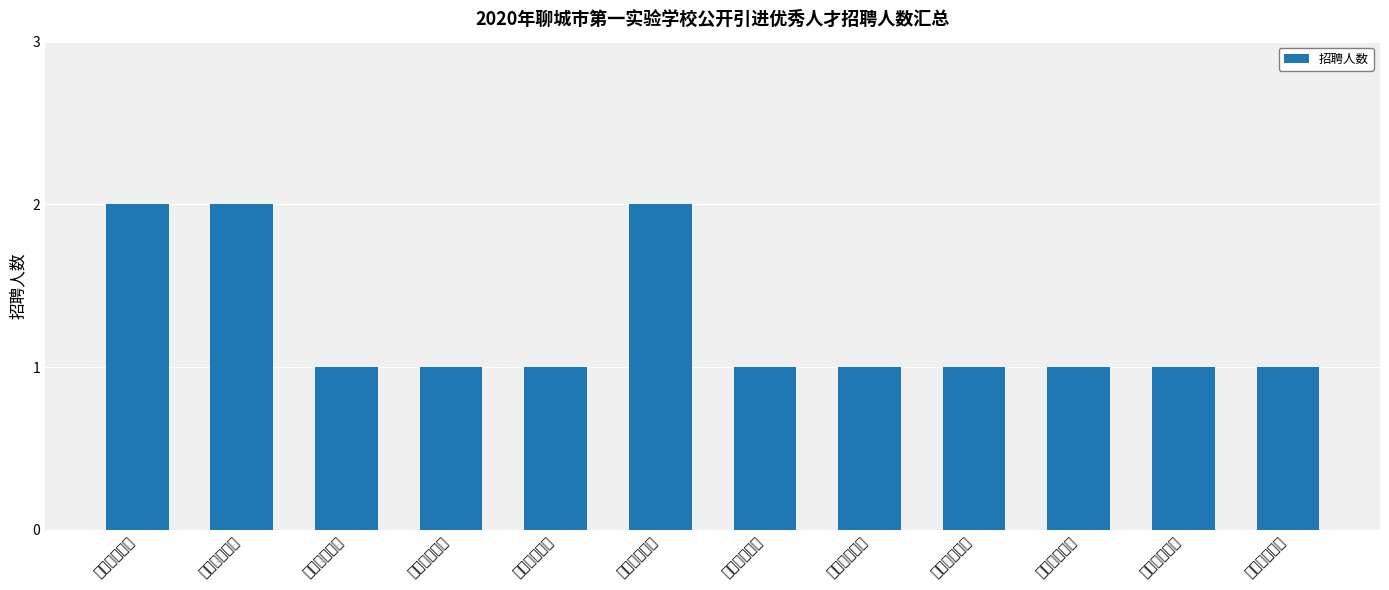

Count the values in the range 1 to 2.

12